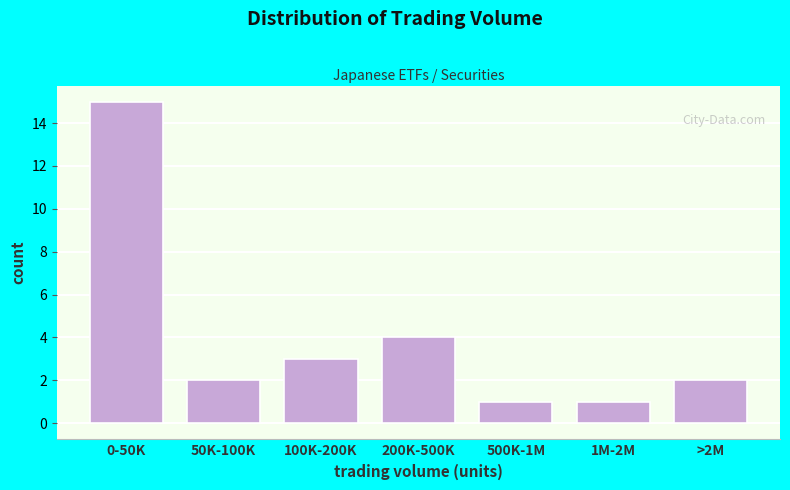

Reading left to right, list all the values displayed in this chart.

0-50K=15	50K-100K=2	100K-200K=3	200K-500K=4	500K-1M=1	1M-2M=1	>2M=2